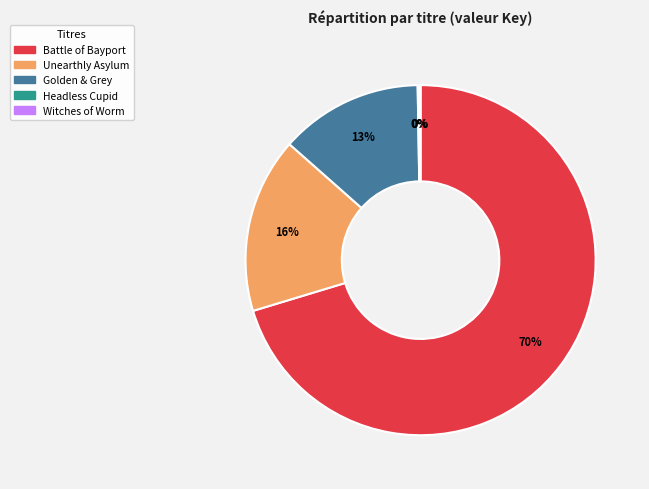

Does Battle of Bayport represent more than half of the total?

Yes